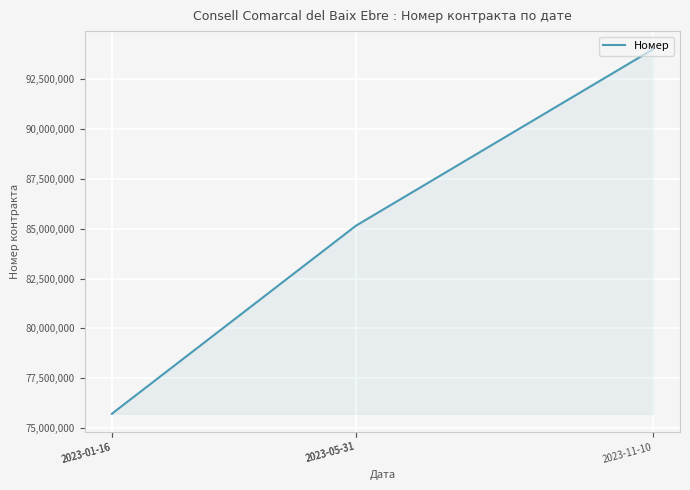

What is the sum of all values?

415727366